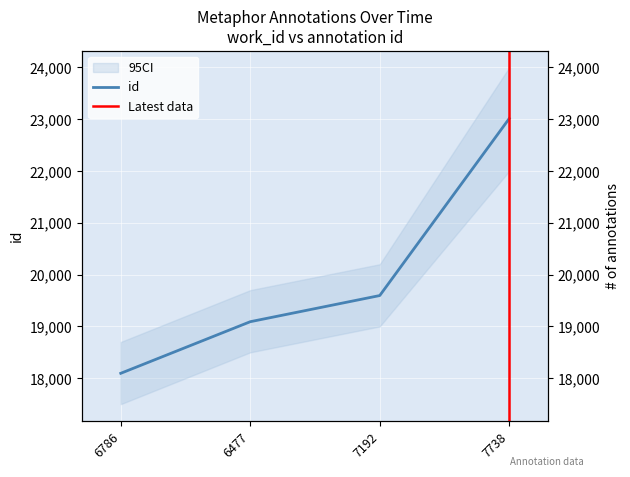

The value at 6477 is 19091. True or false?

True